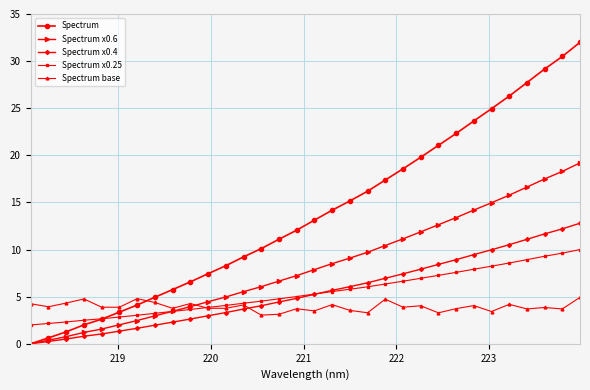

Which series ends up on top after the final intersection of Spectrum x0.25 and Spectrum?

Spectrum